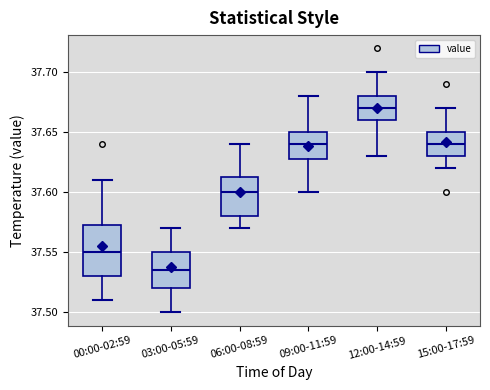

Reading left to right, read every box against the y-axis: the position of its median line, the range the box covers, and the ends of its whiskers. The values are not printed on the chart, so give them approximately, as read against the axis.

00:00-02:59: median 37.550, box 37.530 to 37.575, whiskers 37.510 to 37.610
03:00-05:59: median 37.535, box 37.520 to 37.550, whiskers 37.500 to 37.570
06:00-08:59: median 37.600, box 37.580 to 37.615, whiskers 37.570 to 37.640
09:00-11:59: median 37.640, box 37.630 to 37.650, whiskers 37.600 to 37.680
12:00-14:59: median 37.670, box 37.660 to 37.680, whiskers 37.630 to 37.700
15:00-17:59: median 37.640, box 37.630 to 37.650, whiskers 37.620 to 37.670